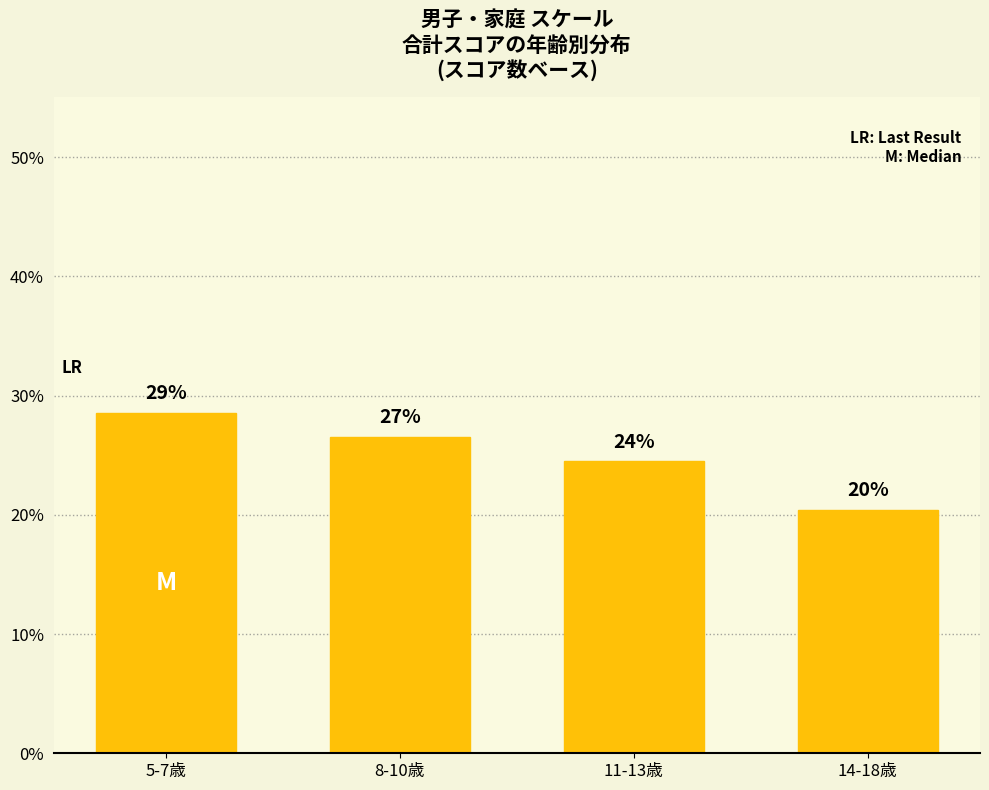

How many bars are there in total?

4